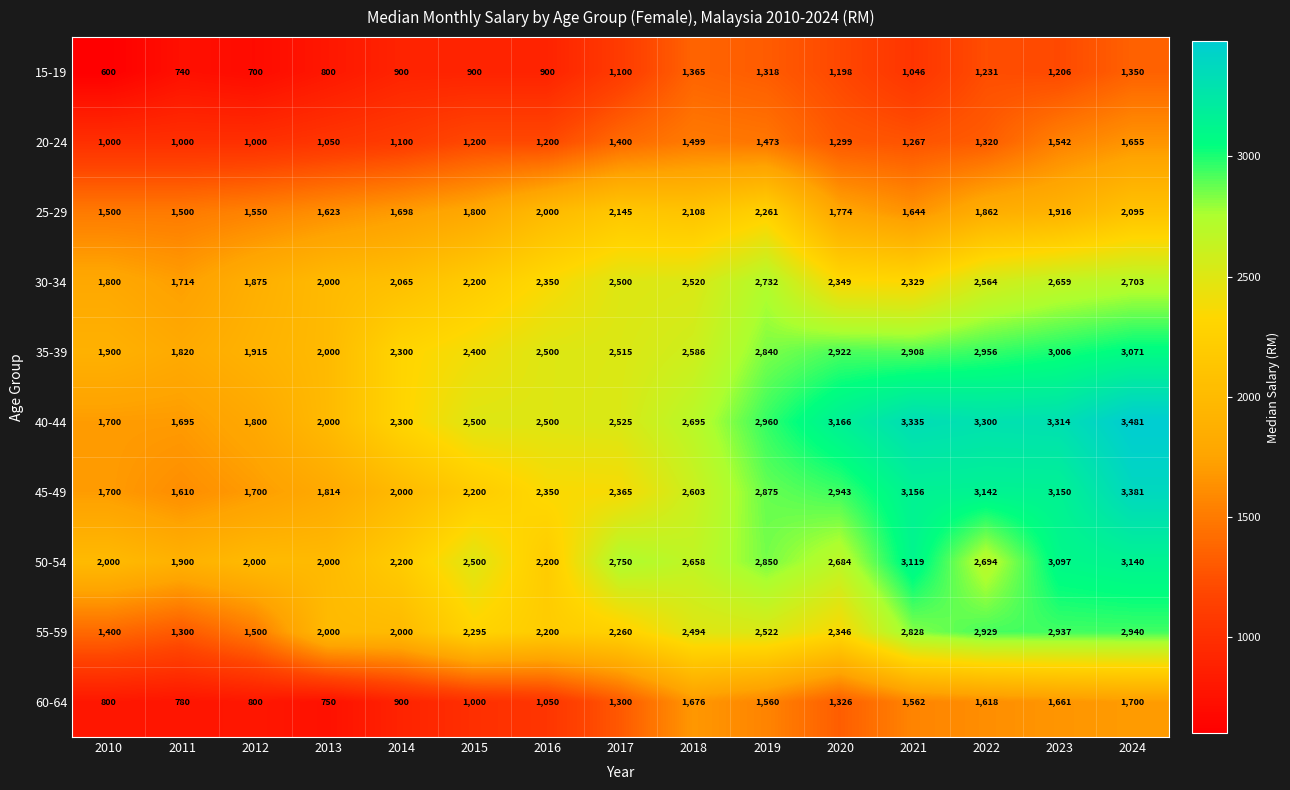

At 2022, list the series in order from smallest to largest.

15-19, 20-24, 60-64, 25-29, 30-34, 50-54, 55-59, 35-39, 45-49, 40-44